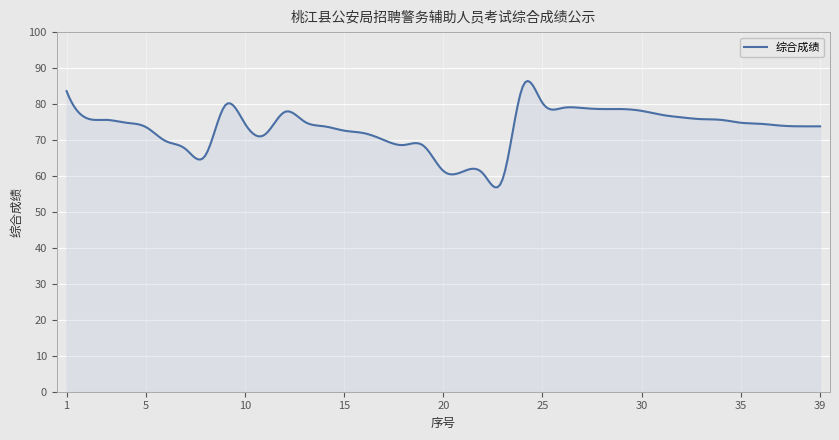

What is the greatest value displayed?

86.4